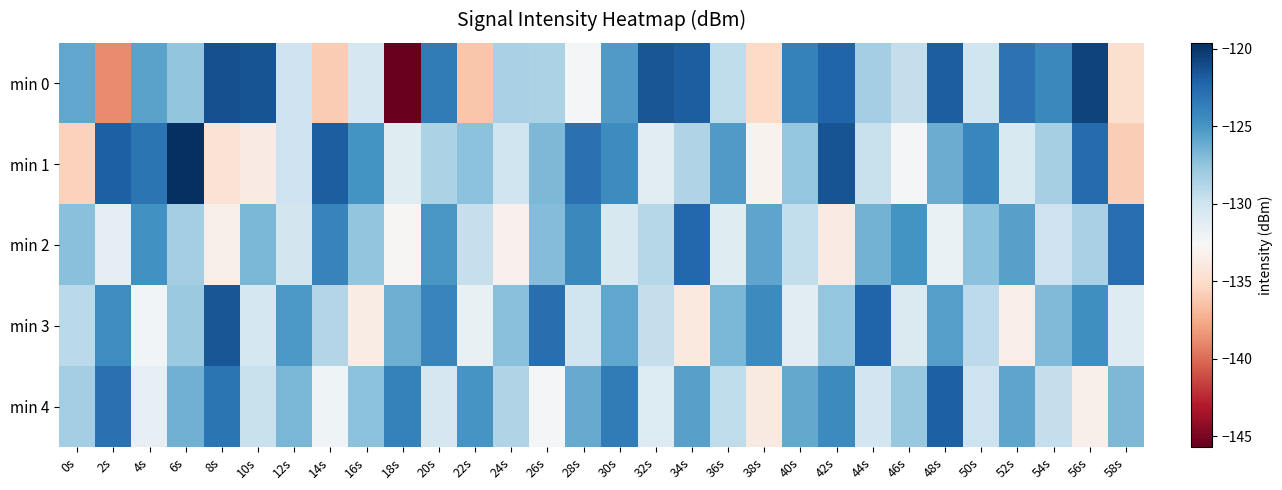

Which series has the largest range (max minus min)?

min 0